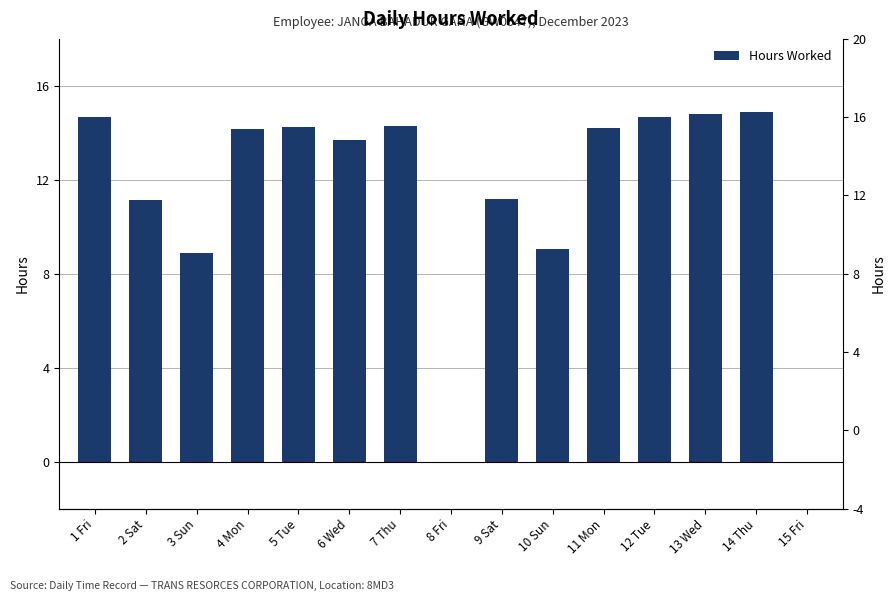

What is the label of the 12th bar from the left?

12 Tue